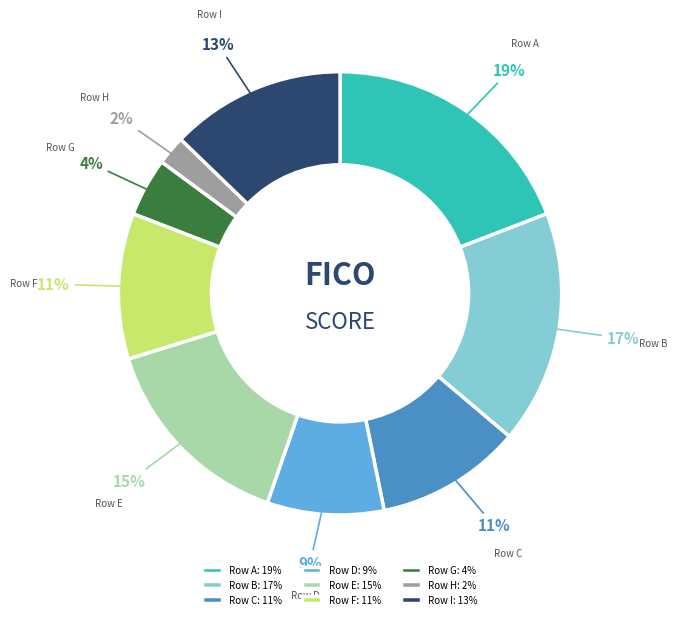

Is there any slice that represents more than half of the pie?

No